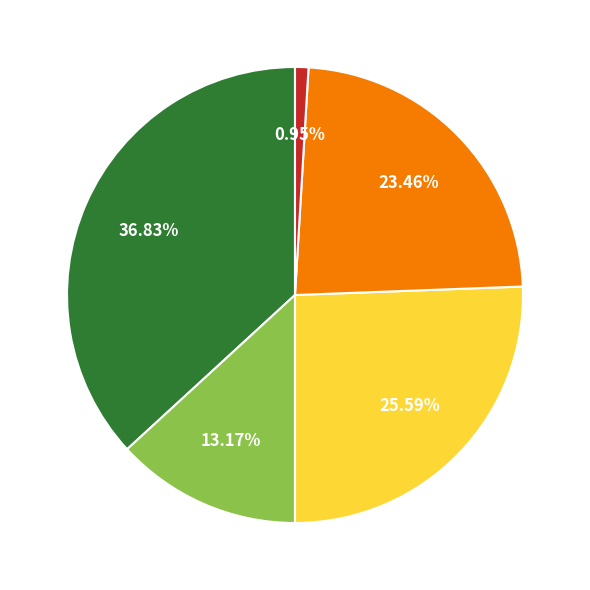

Is there any slice that represents more than half of the pie?

No